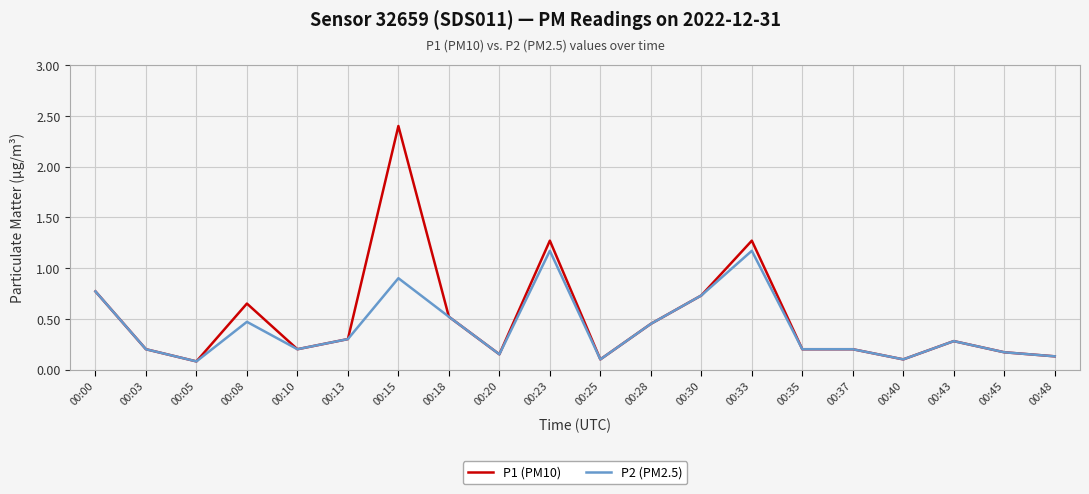

At which category does the chart reach its peak across all series?

00:15